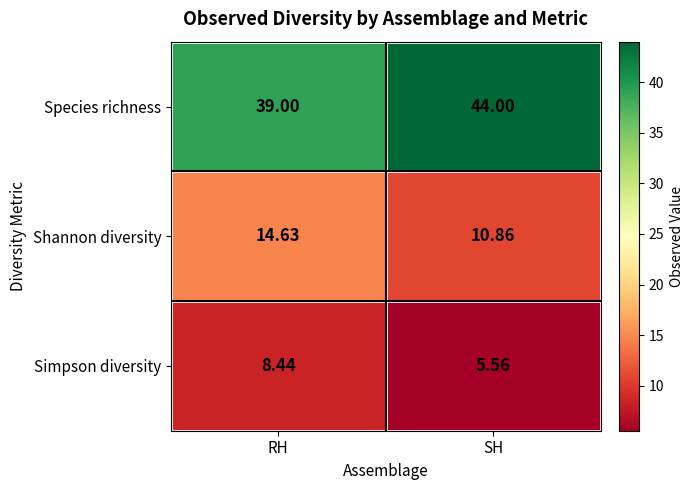

Which series has the largest total across all categories?

Species richness